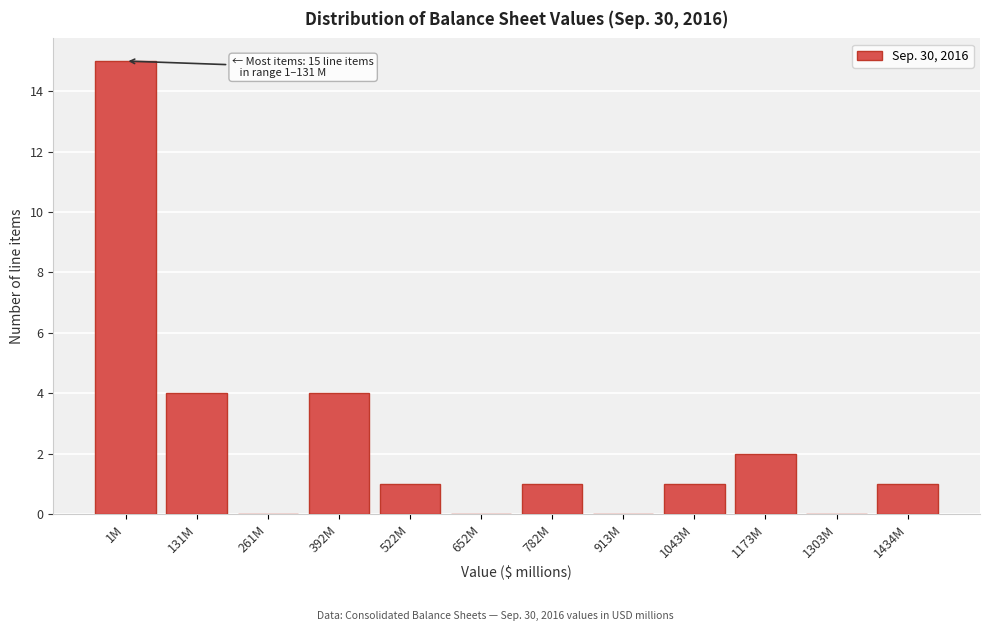

Reading left to right, list all the values displayed in this chart.

1M=15	131M=4	261M=0	392M=4	522M=1	652M=0	782M=1	913M=0	1043M=1	1173M=2	1303M=0	1434M=1